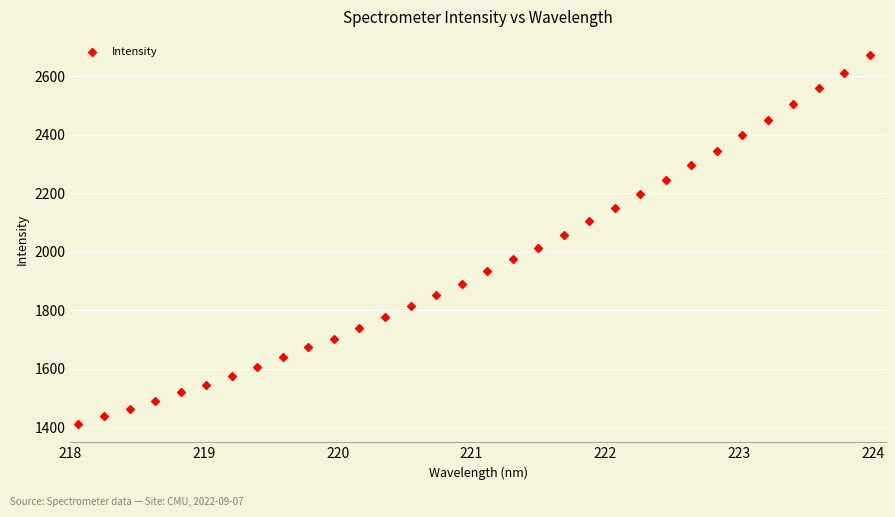

What is the range of X values (max minus min)?

5.9